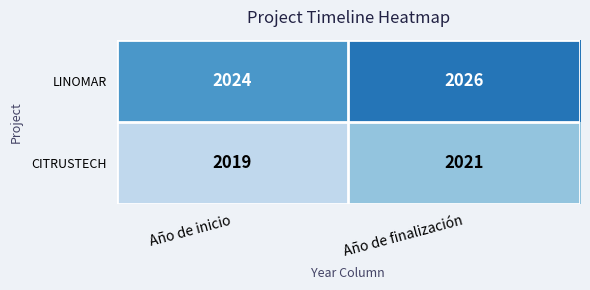

At which category is the sum across all series the highest?

Año de finalización